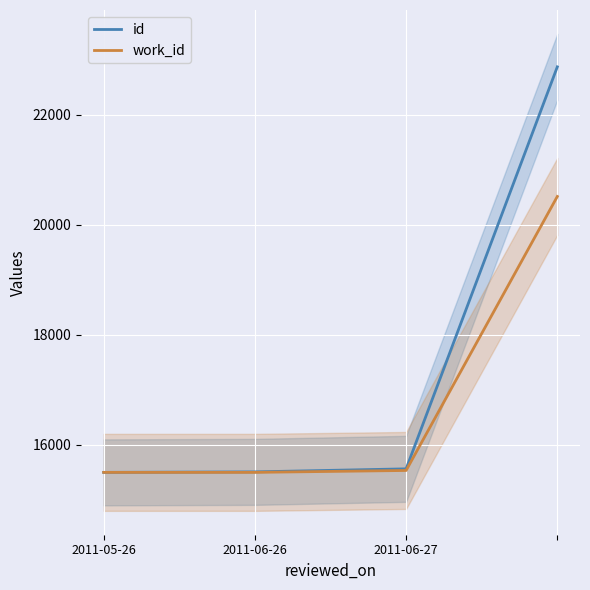

What is the minimum value for work_id?

15502.0